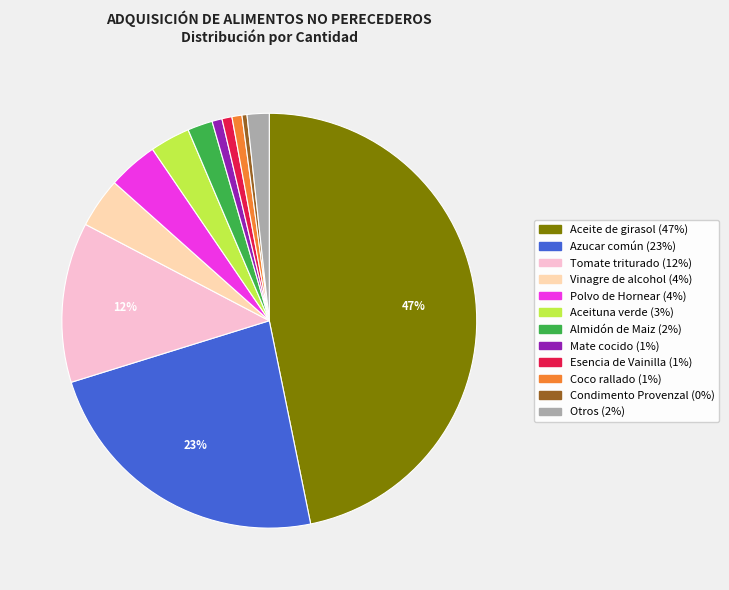

To the nearest percent, what is the average slice percentage?

8%